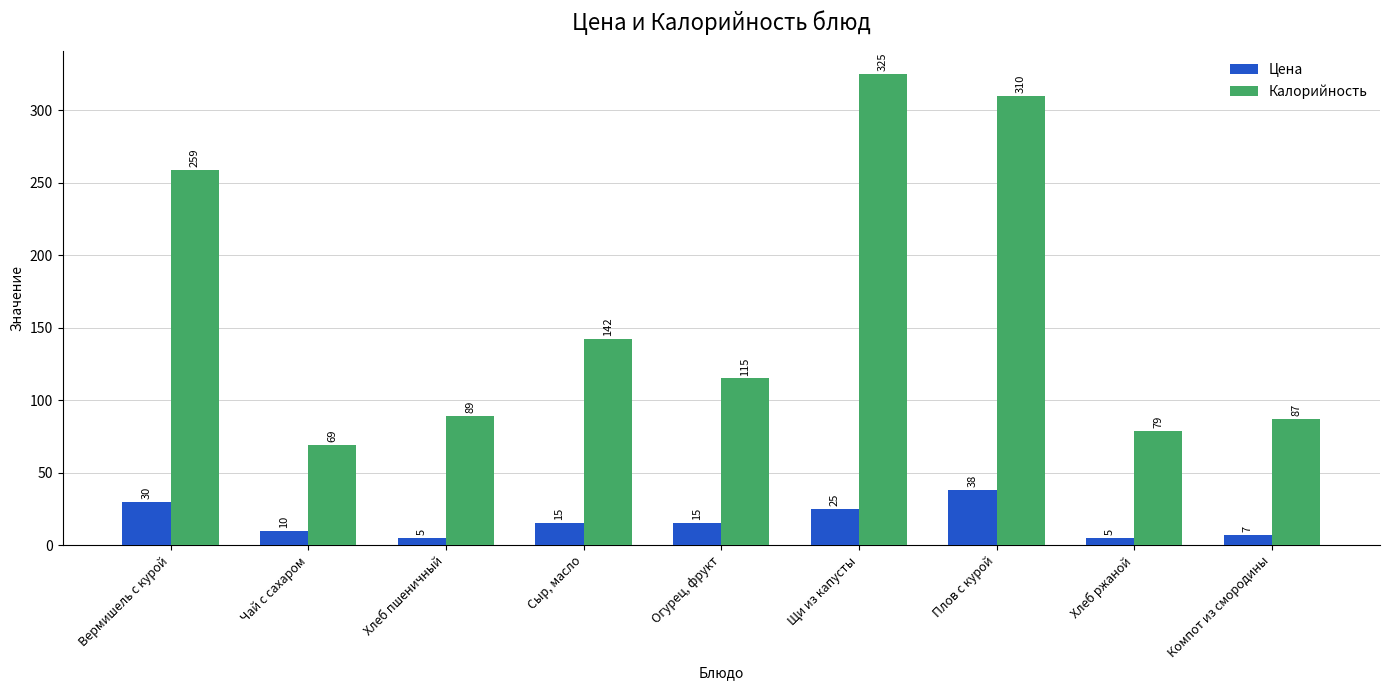

At Хлеб ржаной, list the series in order from largest to smallest.

Калорийность, Цена